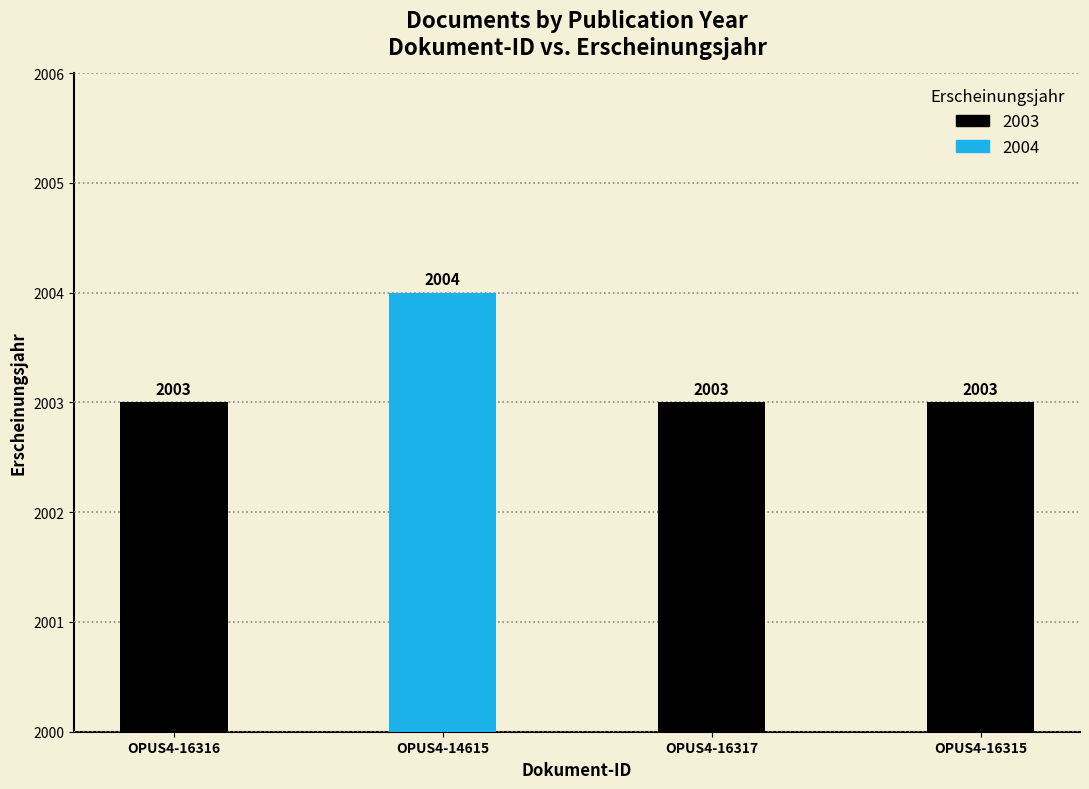

What is the maximum value shown in the chart?

2004